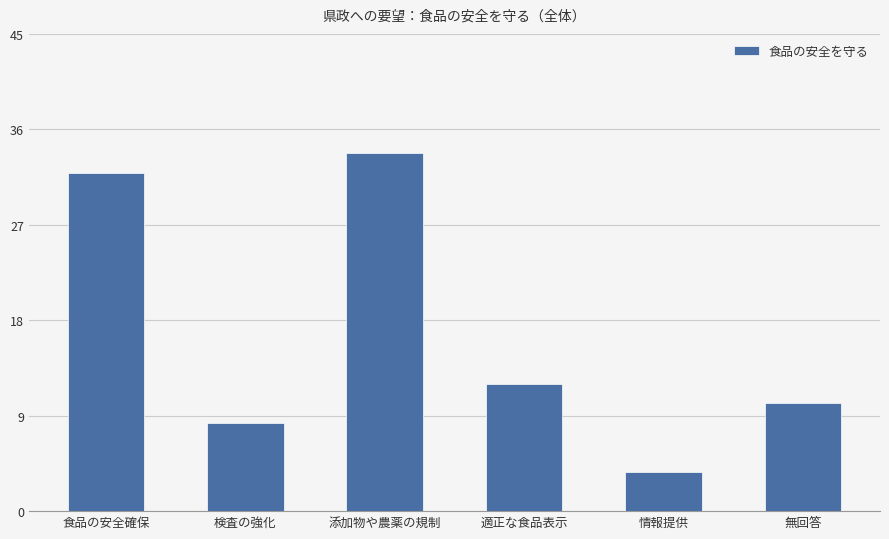

List the labels in order of value, largest first.

添加物や農薬の規制, 食品の安全確保, 適正な食品表示, 無回答, 検査の強化, 情報提供